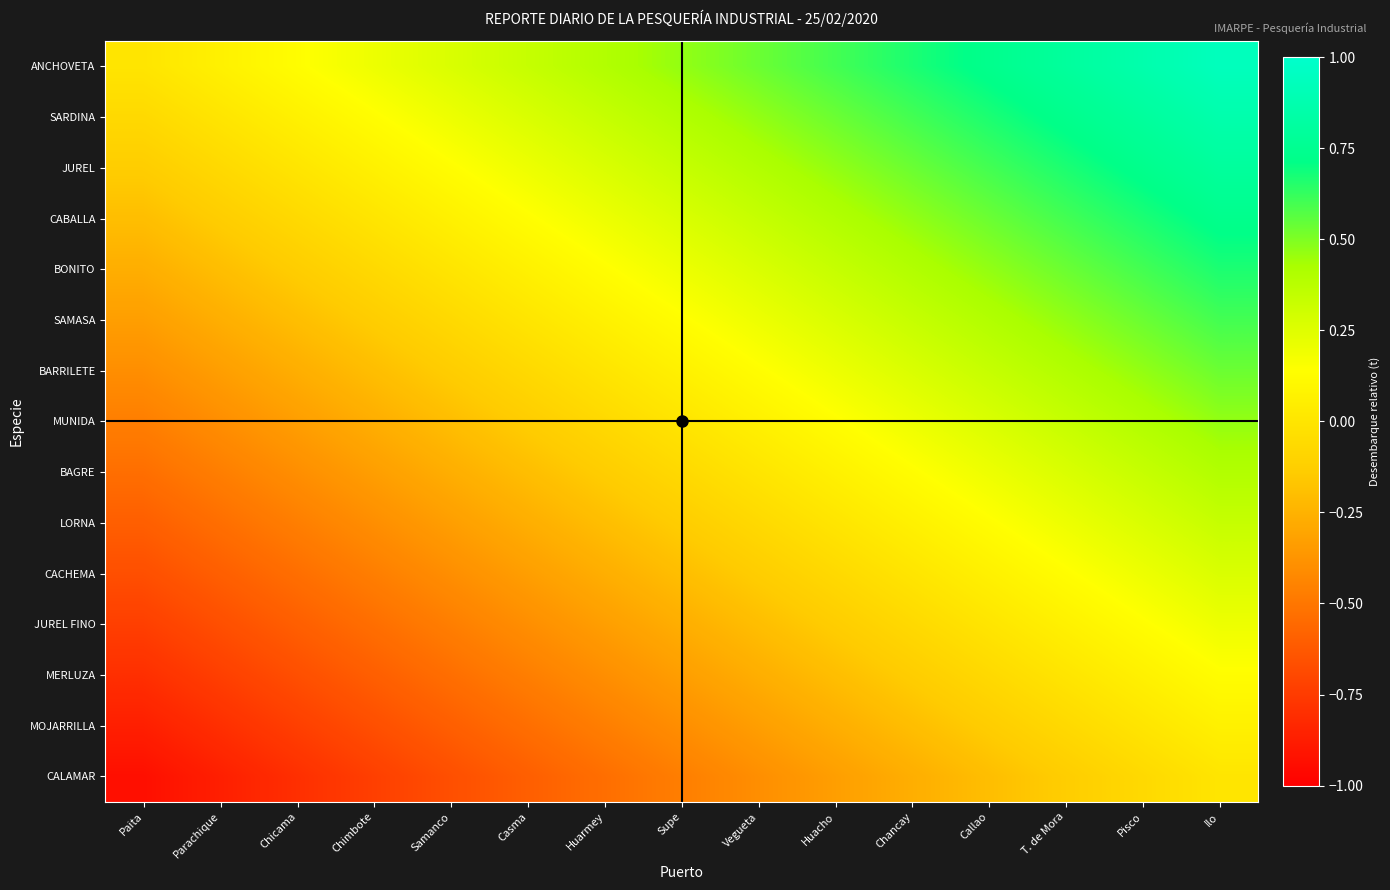

How many data points does each series have?

15